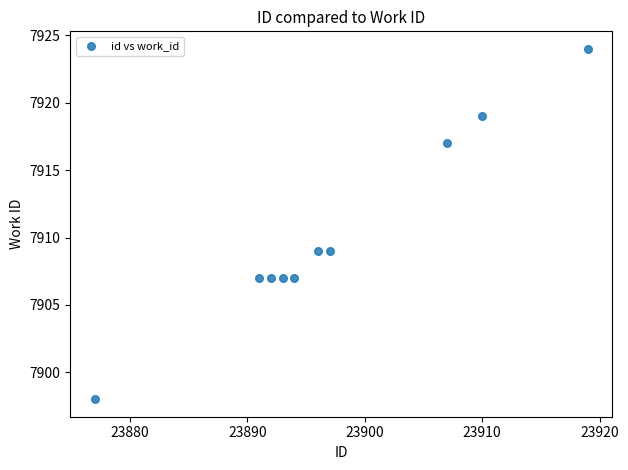

What is the range of Y values (max minus min)?

26